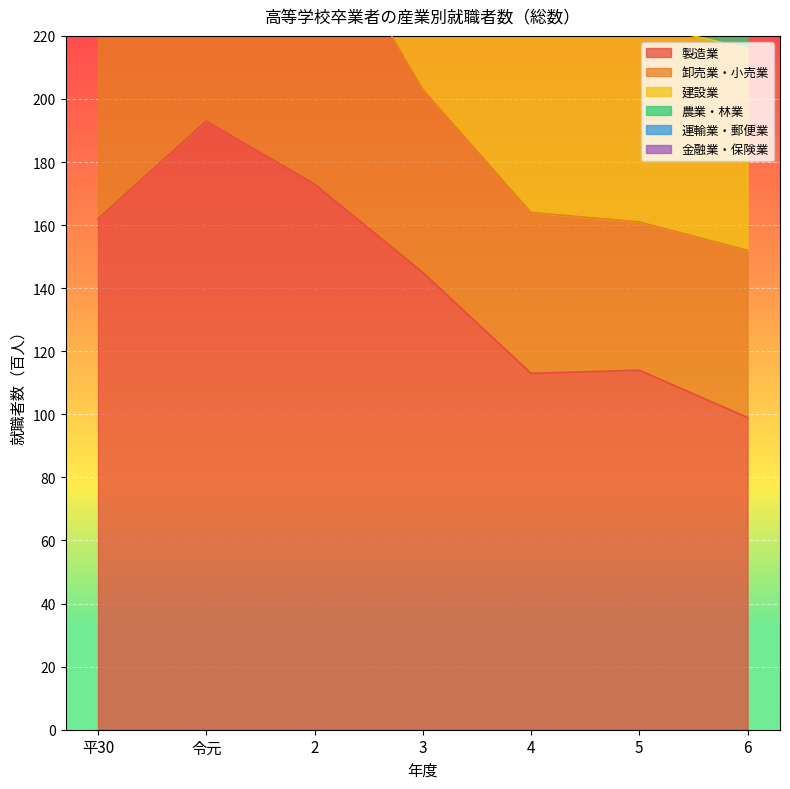

True or false: 製造業 has a value of 114 at 5.

True